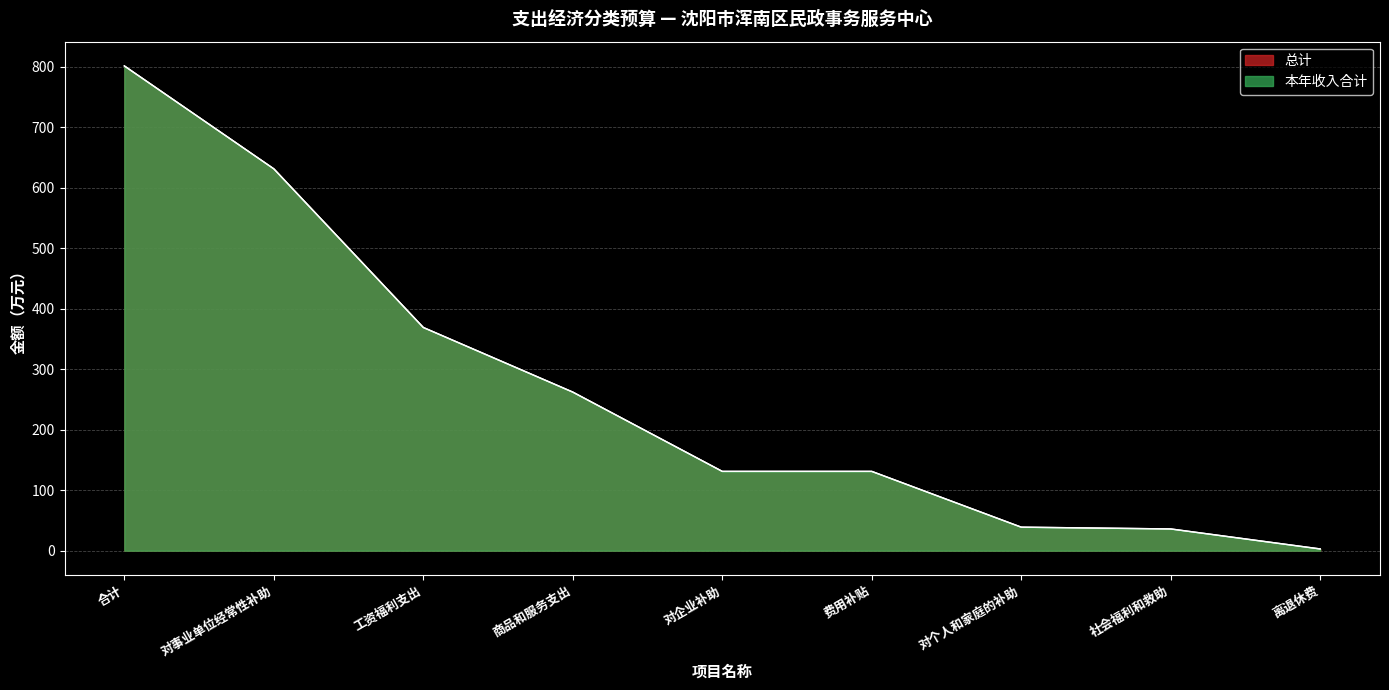

At which label is 本年收入合计 closest to 402?

工资福利支出